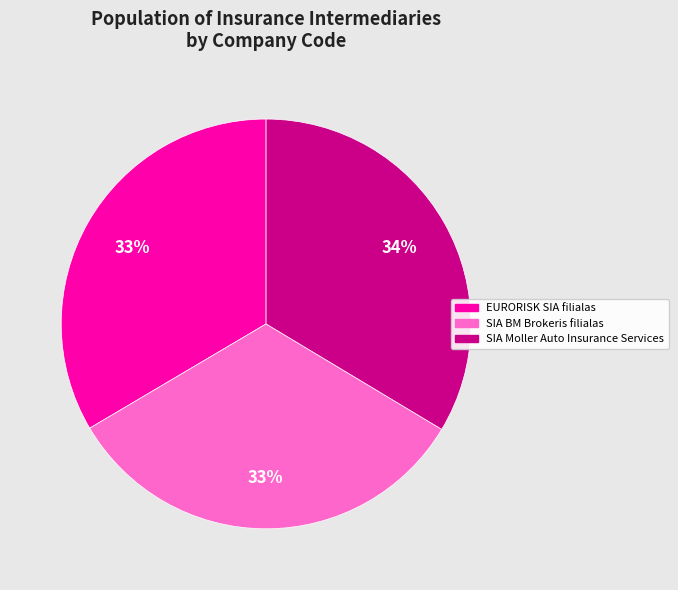

Which has a higher value, SIA BM Brokeris filialas or SIA Moller Auto Insurance Services?

SIA Moller Auto Insurance Services